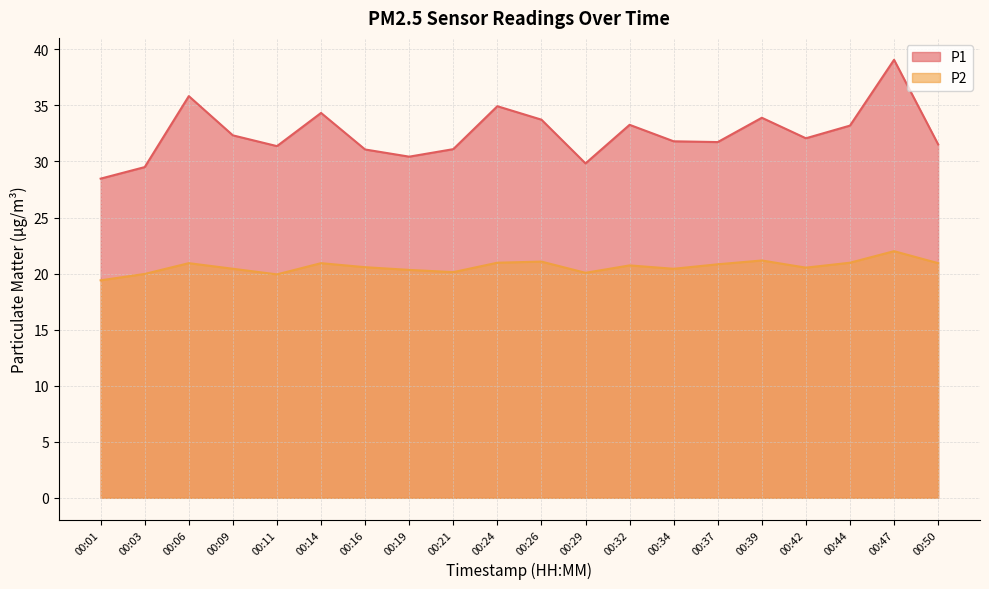

What is the value of the P1 point at the 13th from the left?

33.3